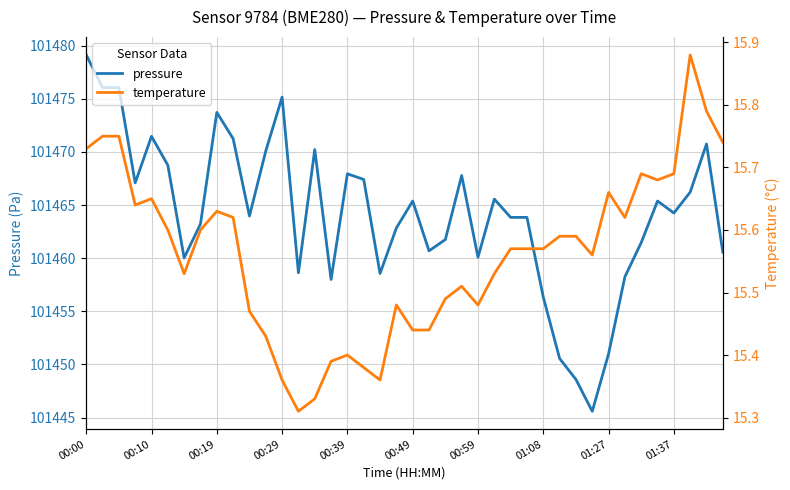

Which series has the largest range (max minus min)?

pressure